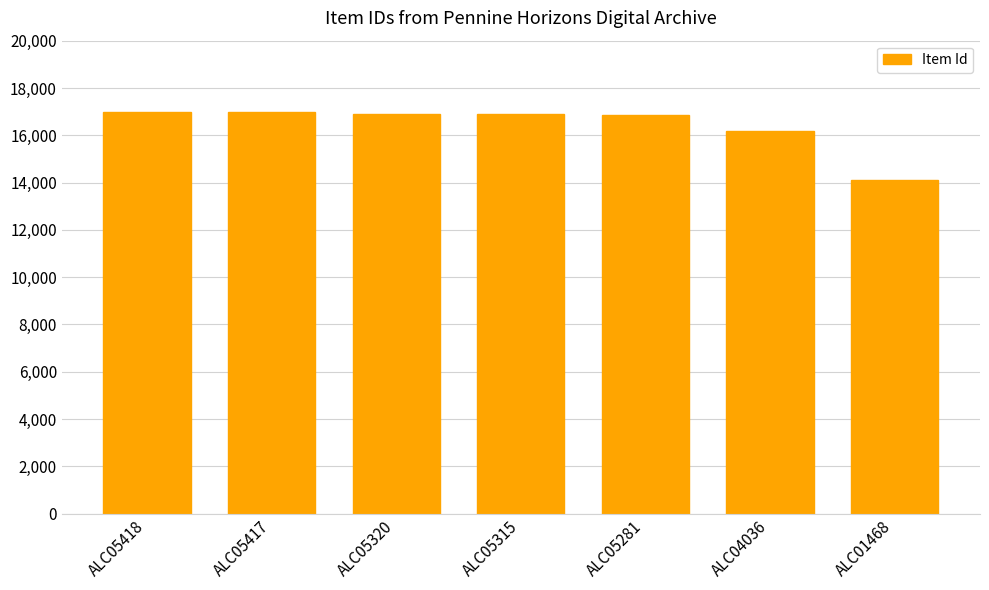

True or false: the data shows 14122 at ALC01468.

True